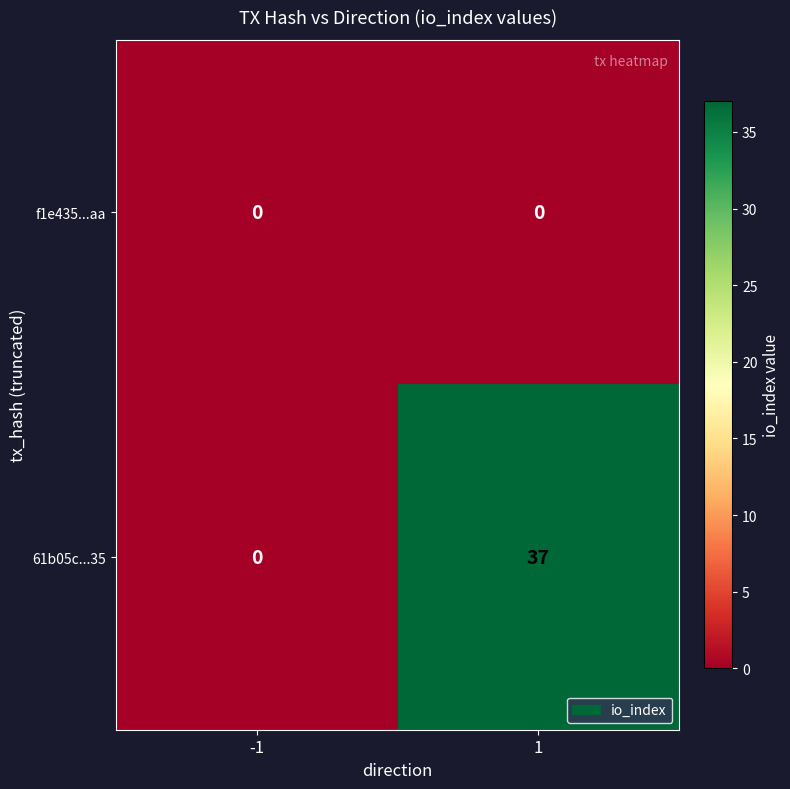

What is the total value across all series at 1?

37